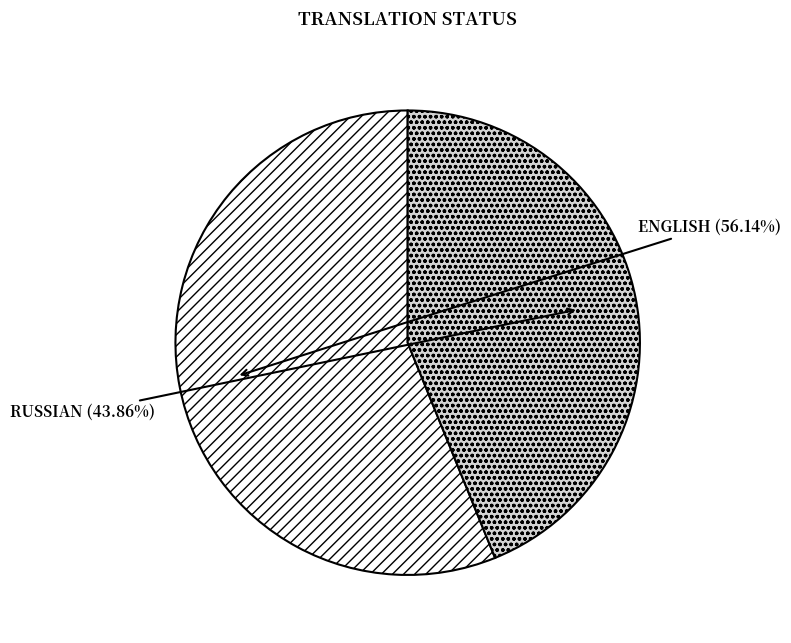

Is there any slice that represents more than half of the pie?

Yes